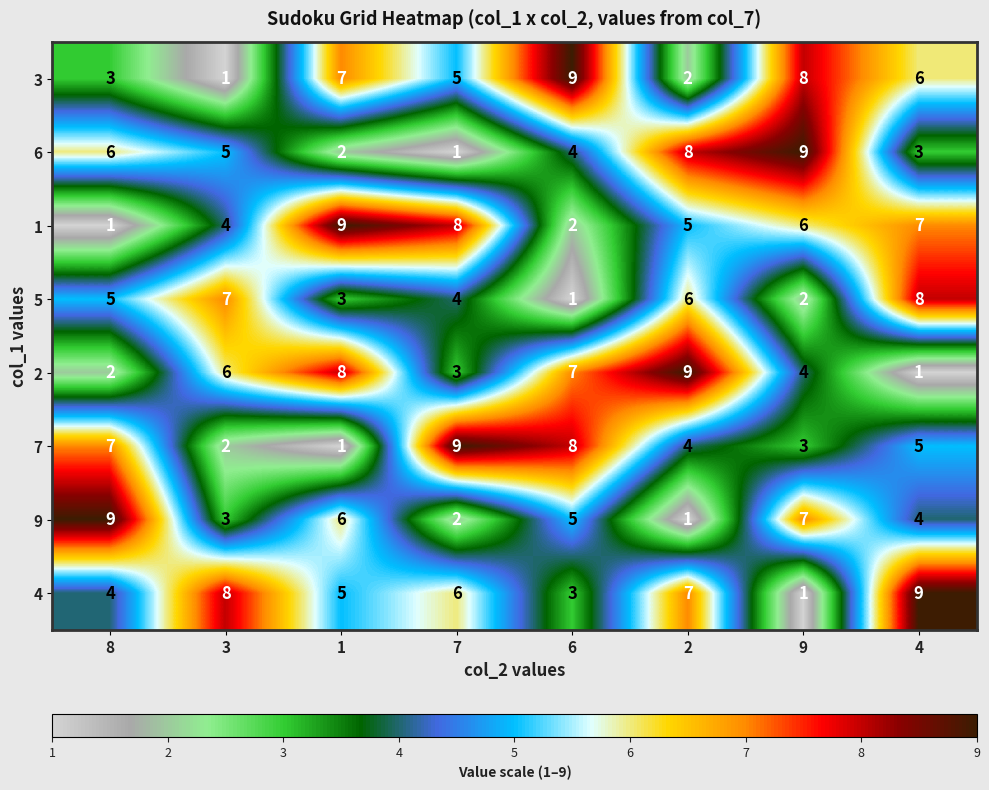

True or false: 4 has a value of 2 at 9.

False